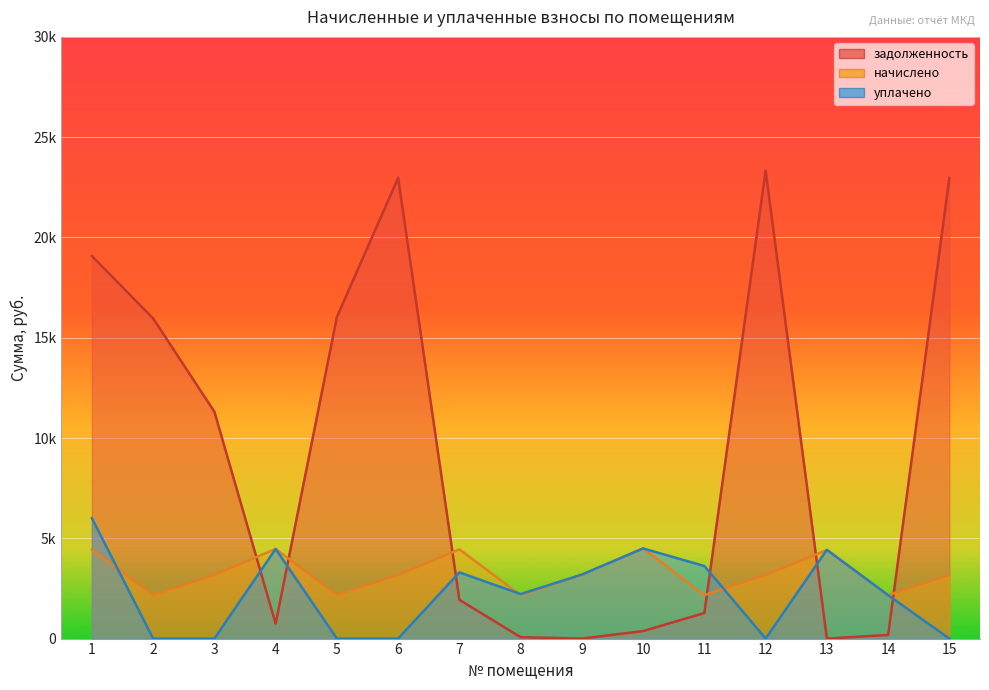

True or false: начислено and задолженность cross at least once.

True